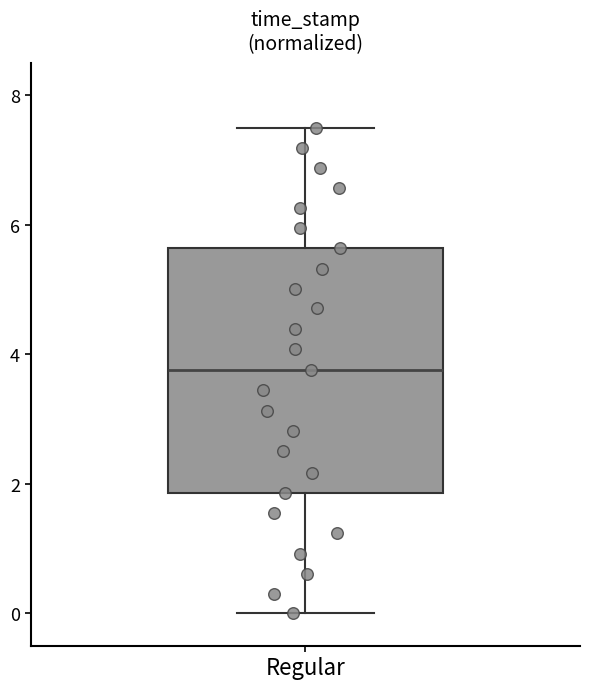

Read this box plot against the y-axis: the position of the median line, the range covered by the box, and the ends of both whiskers. The values are not printed on the chart, so give them approximately, as read against the axis.

median 3.8, box 1.8 to 5.6, whiskers 0.0 to 7.6